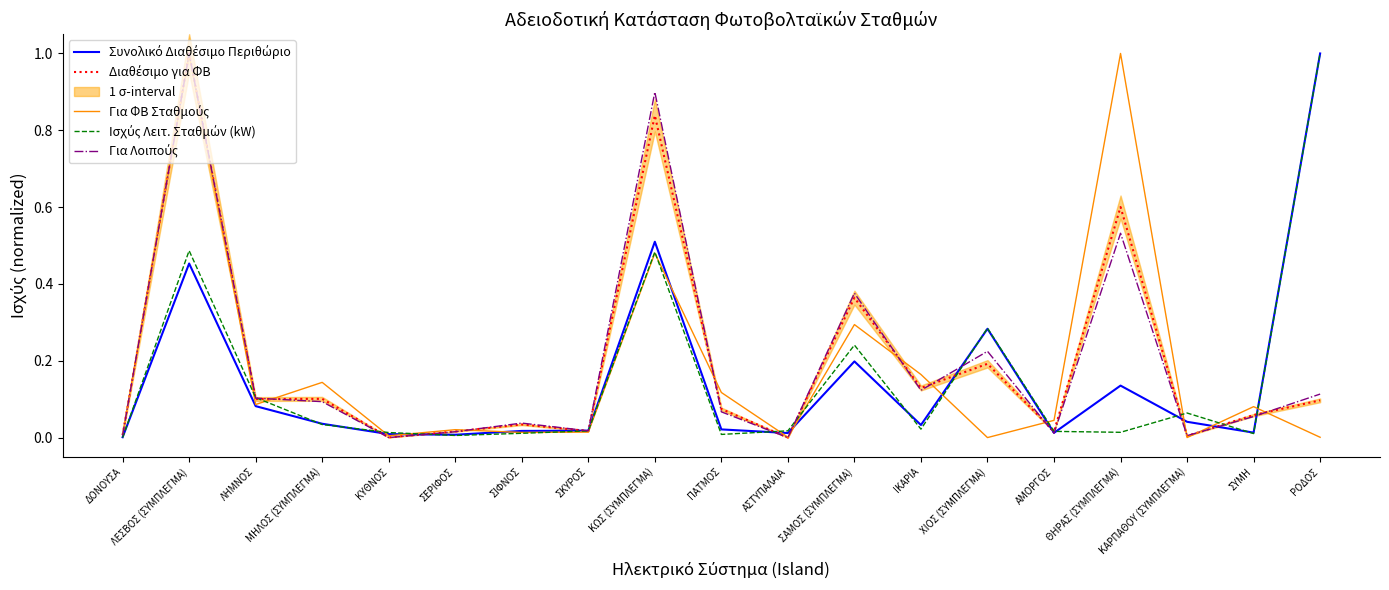

What is the difference between the maximum and minimum values in the Για ΦΒ Σταθμούς series?

1.0